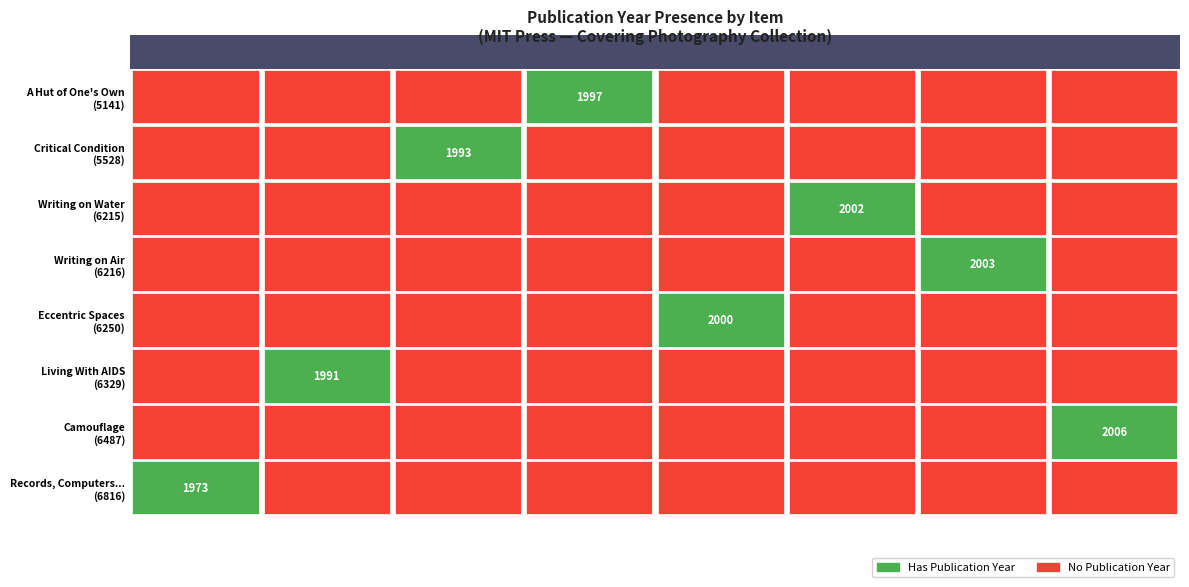

How many values in Living With AIDS are above zero?

1